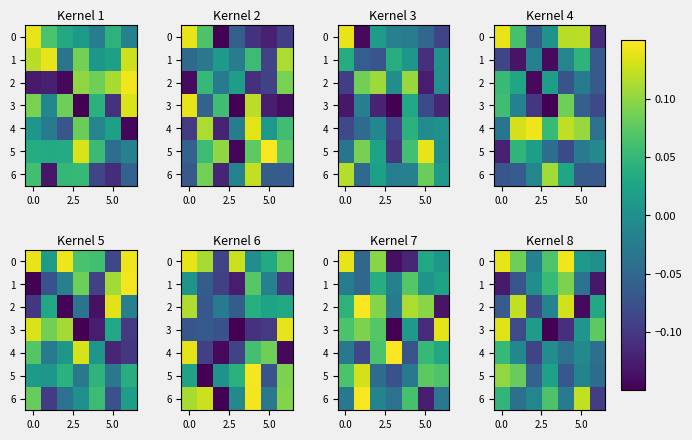

What is the minimum value for 3?

-0.1